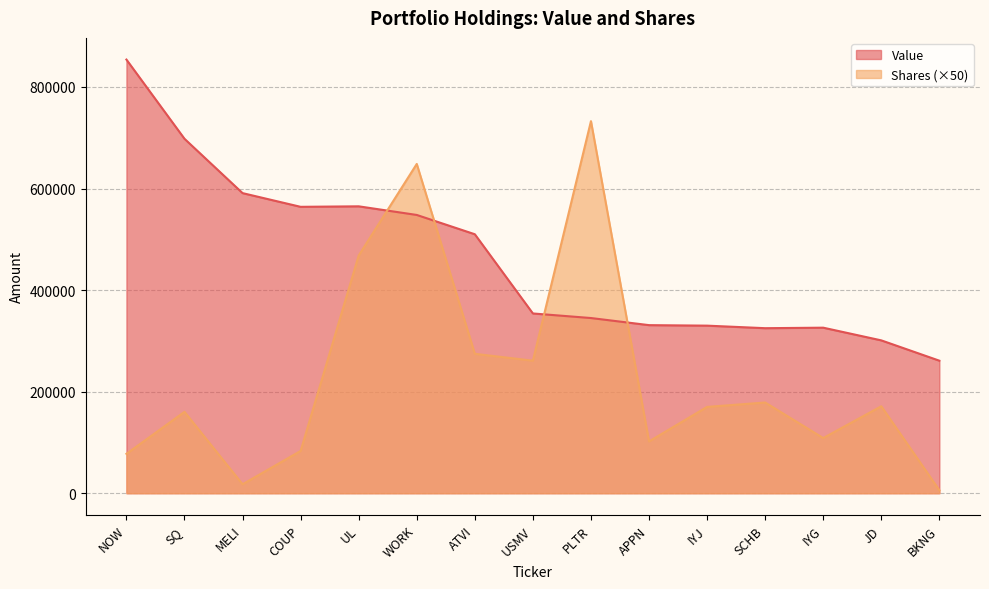

At which label is Value closest to 557500?

COUP